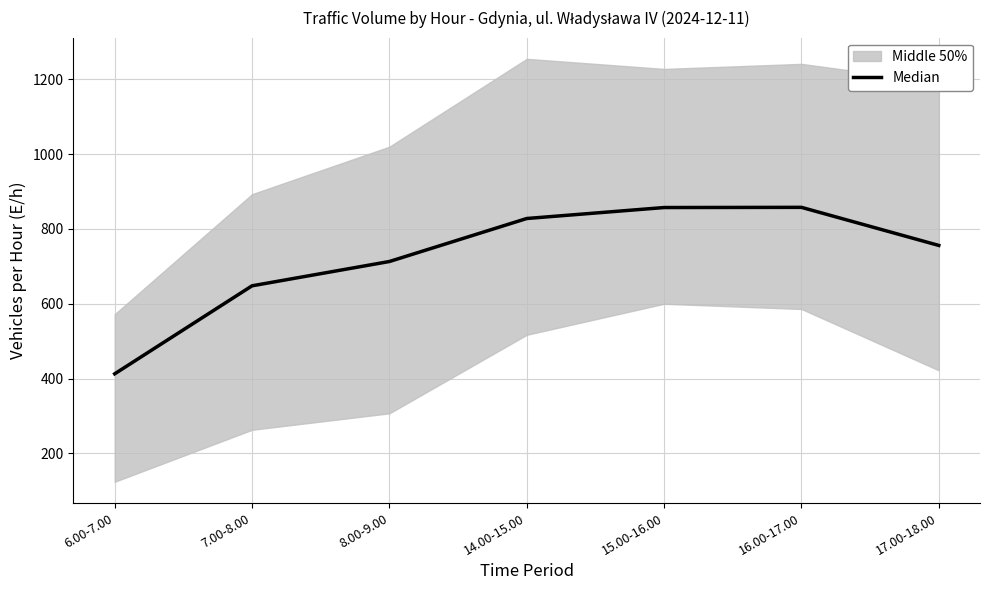

Rank the categories by value from lowest to highest.

6.00-7.00, 7.00-8.00, 8.00-9.00, 17.00-18.00, 14.00-15.00, 15.00-16.00, 16.00-17.00